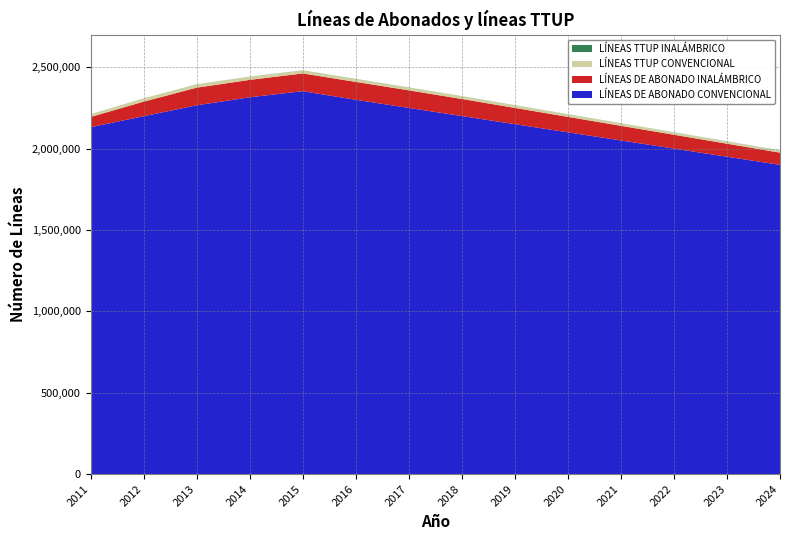

Reading left to right, extract all data points from this chart.

LÍNEAS DE ABONADO CONVENCIONAL: 2131267	2198913	2265797	2315203	2352789	2300000	2250000	2200000	2150000	2100000	2050000	2000000	1950000	1900000
LÍNEAS DE ABONADO INALÁMBRICO: 62824	89384	108453	106978	108967	110000	108000	105000	100000	95000	90000	85000	80000	75000
LÍNEAS TTUP CONVENCIONAL: 17386	20093	19786	18667	18189	17500	17000	16500	16000	15500	15000	14500	14000	13500
LÍNEAS TTUP INALÁMBRICO: 9	282	735	842	812	800	780	760	740	720	700	680	660	640